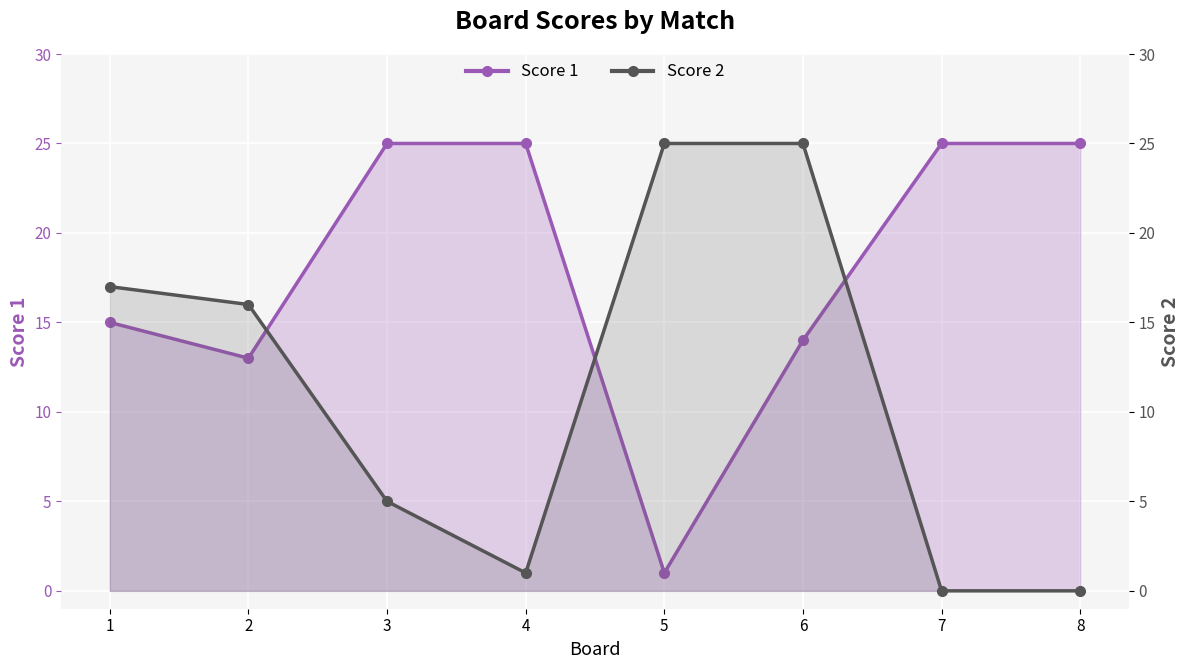

Reading right to left, what are all the values shown in this chart?

Score 1: 25	25	14	1	25	25	13	15
Score 2: 0	0	25	25	1	5	16	17